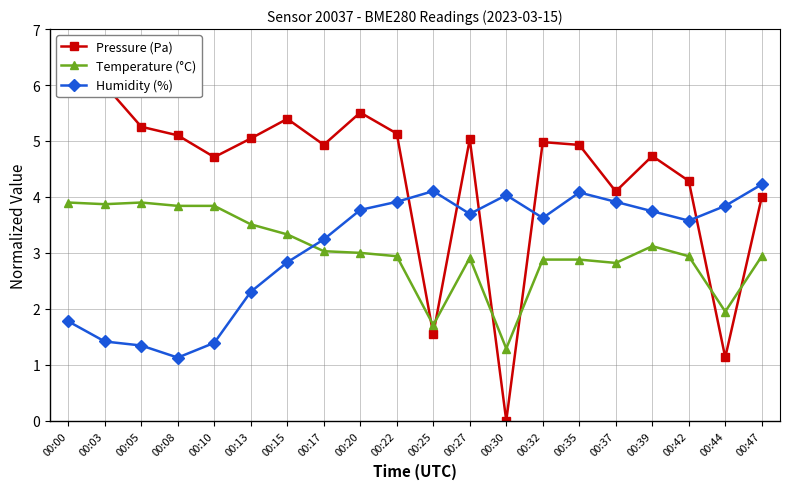

How many lines are shown in the chart?

3